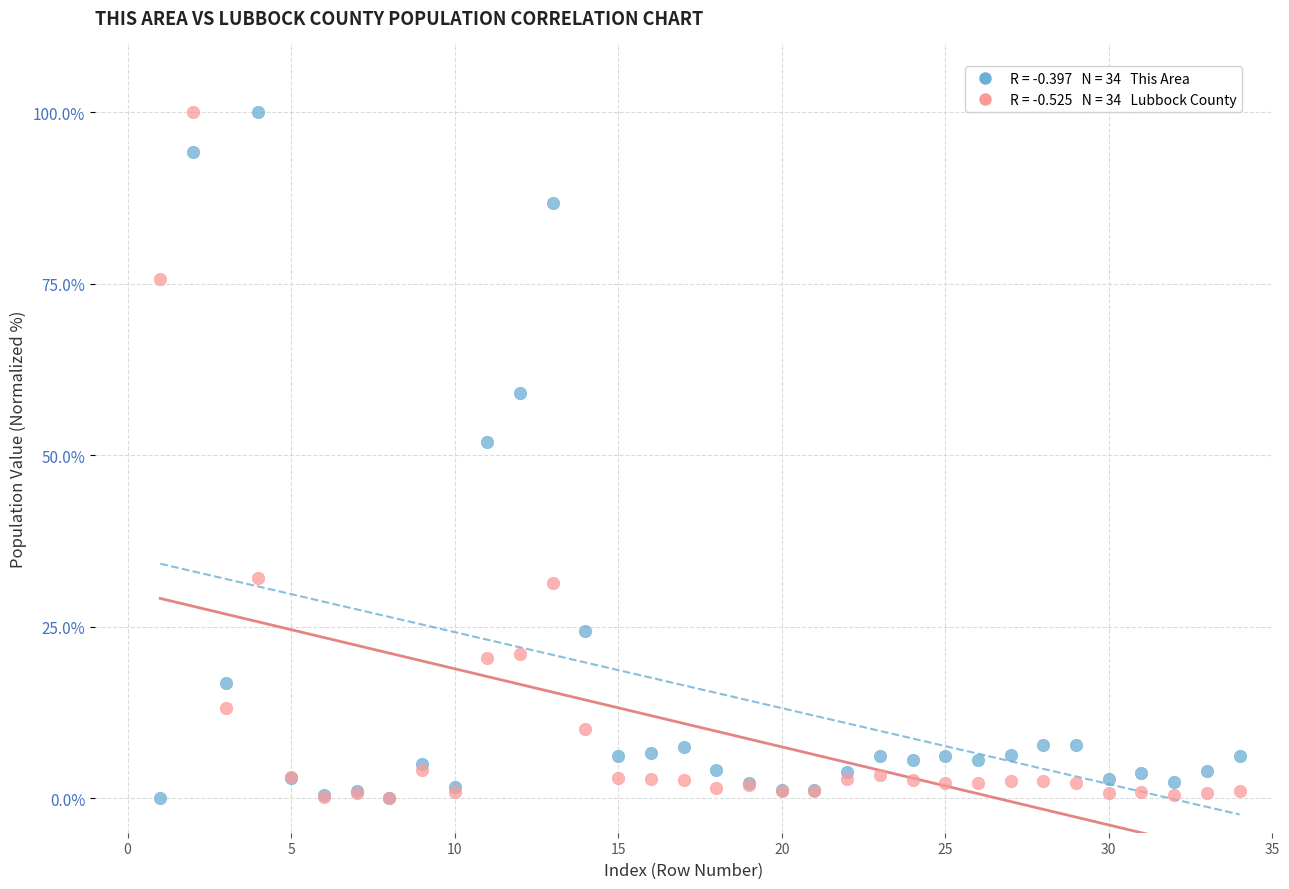

Across all series, what Y value is closest to 50?

52.0